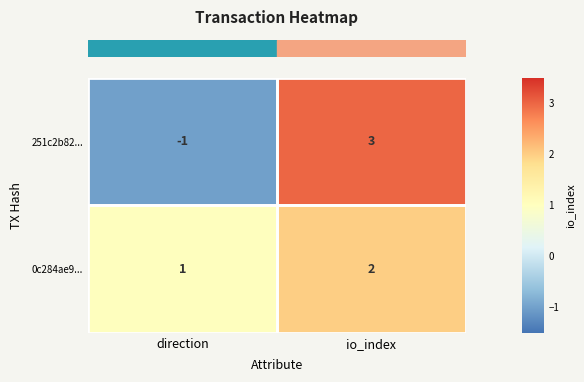

The value of 0c284ae9... at io_index is 2. True or false?

True